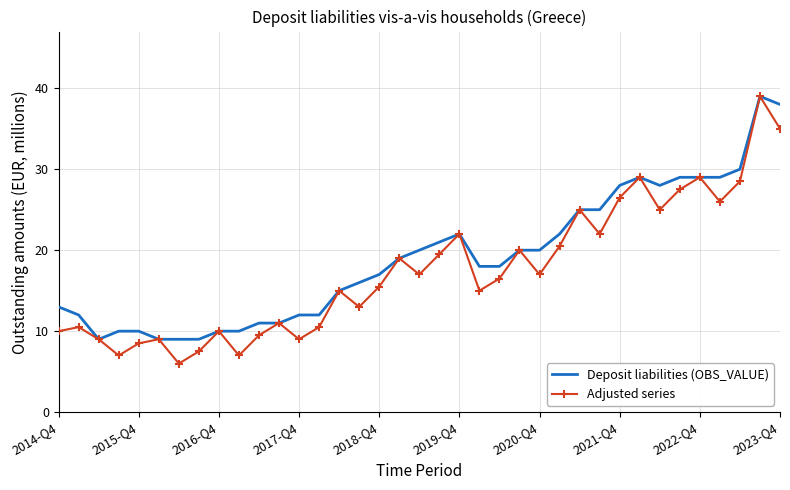

Which series has the largest range (max minus min)?

Adjusted series